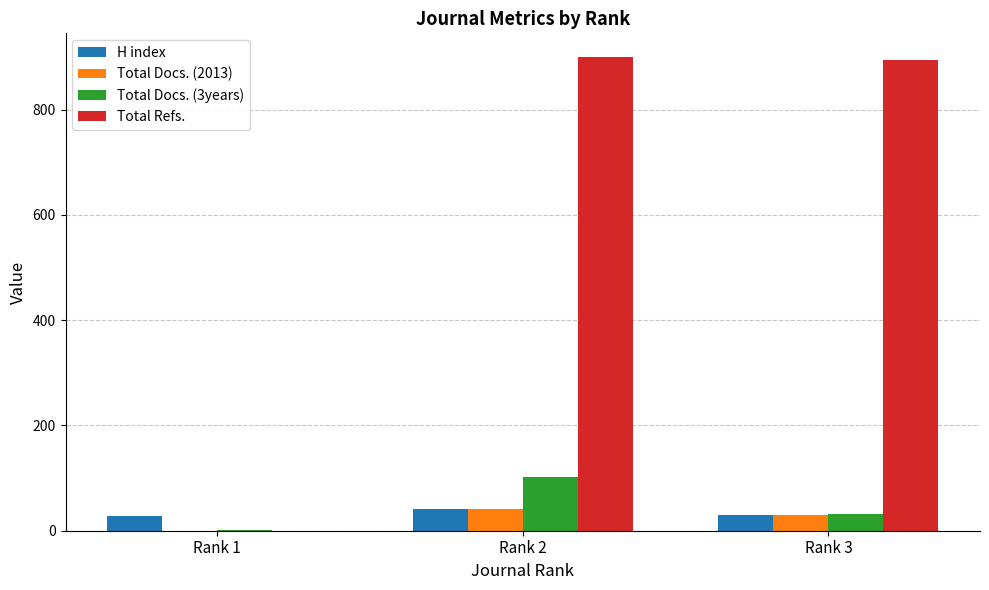

Between Rank 1 and Rank 2, which series saw the biggest shift?

Total Refs.